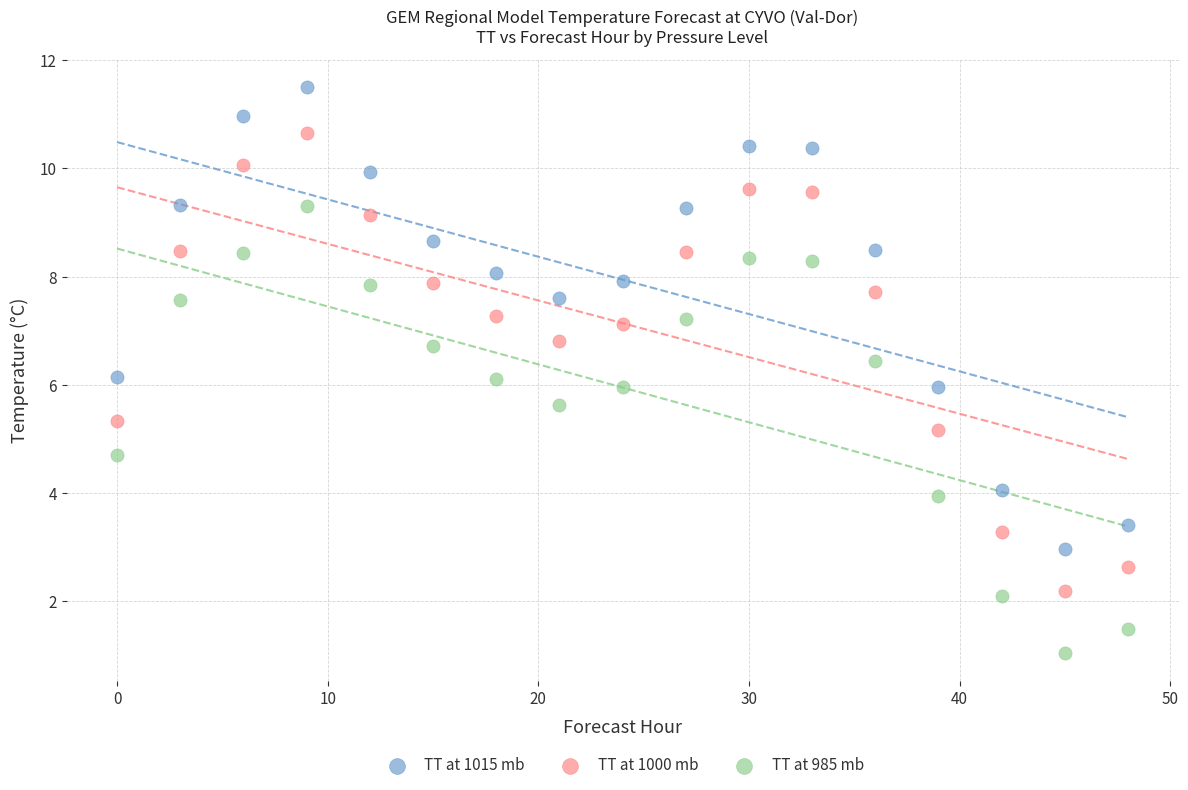

What is the X range (max minus min) for the scatter plot?

48.0